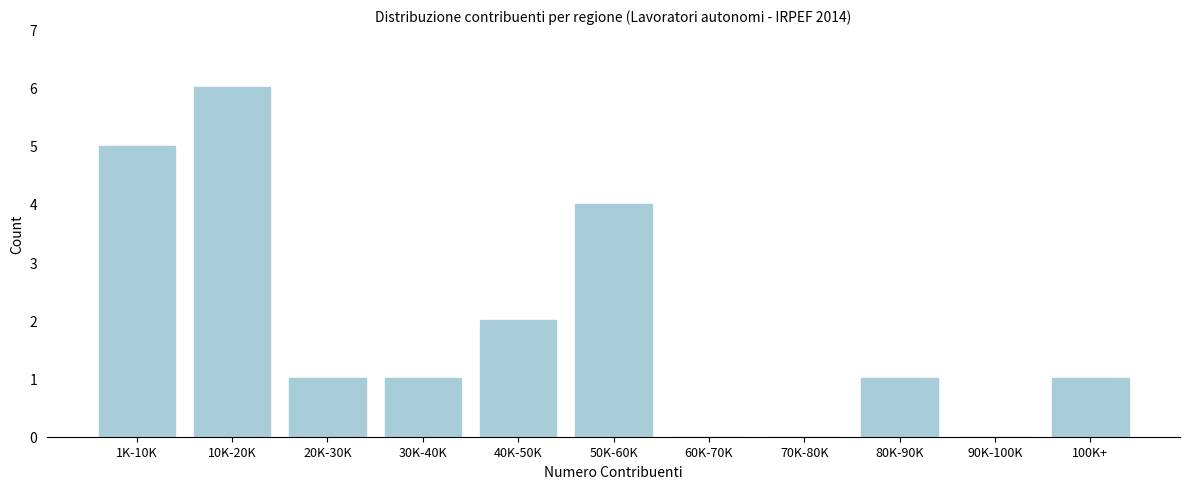

Reading left to right, transcribe all the data shown in this chart.

1K-10K=5	10K-20K=6	20K-30K=1	30K-40K=1	40K-50K=2	50K-60K=4	60K-70K=0	70K-80K=0	80K-90K=1	90K-100K=0	100K+=1